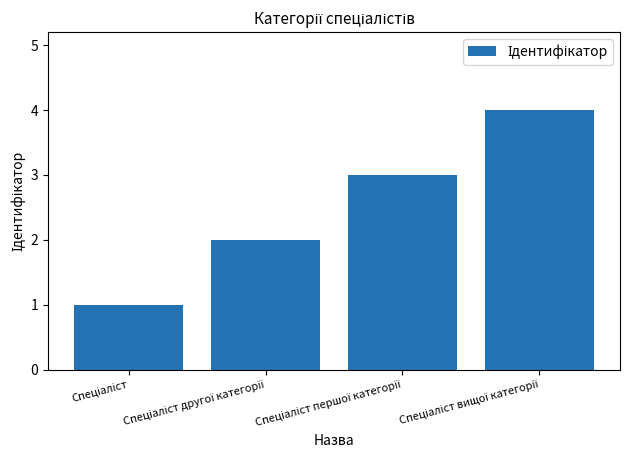

What is the sum of all values?

10